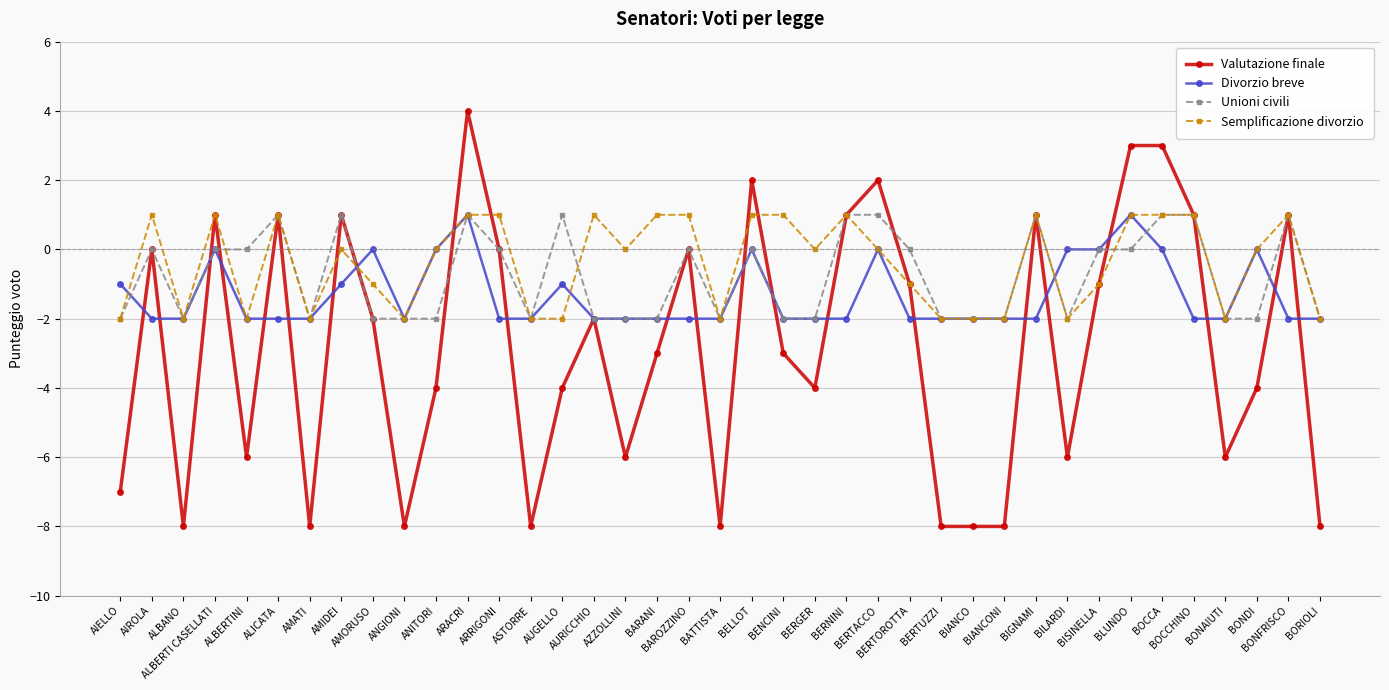

Reading left to right, transcribe all the data shown in this chart.

Valutazione finale: -7	0	-8	1	-6	1	-8	1	-2	-8	-4	4	0	-8	-4	-2	-6	-3	0	-8	2	-3	-4	1	2	-1	-8	-8	-8	1	-6	-1	3	3	1	-6	-4	1	-8
Divorzio breve: -1	-2	-2	0	-2	-2	-2	-1	0	-2	0	1	-2	-2	-1	-2	-2	-2	-2	-2	0	-2	-2	-2	0	-2	-2	-2	-2	-2	0	0	1	0	-2	-2	0	-2	-2
Unioni civili: -2	0	-2	0	0	1	-2	1	-2	-2	-2	1	0	-2	1	-2	-2	-2	0	-2	0	-2	-2	1	1	0	-2	-2	-2	1	-2	0	0	1	1	-2	-2	1	-2
Semplificazione divorzio: -2	1	-2	1	-2	1	-2	0	-1	-2	0	1	1	-2	-2	1	0	1	1	-2	1	1	0	1	0	-1	-2	-2	-2	1	-2	-1	1	1	1	-2	0	1	-2